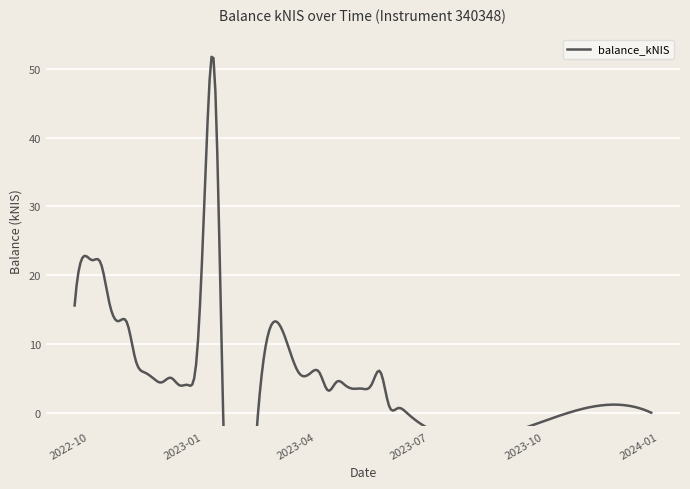

Reading right to left, what are all the values shown in this chart?

0.0	0.5	0.0	0.7	1.0	6.0	4.1	3.5	3.5	4.0	4.5	3.2	5.9	5.8	5.7	0.0	0.0	49.9	35.3	8.3	4.0	4.0	5.1	4.4	5.0	5.9	7.5	13.1	13.3	15.8	21.7	22.2	22.7	15.6